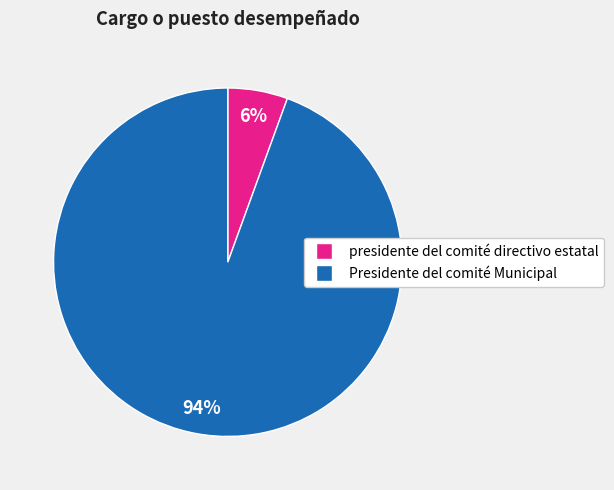

How many segments does this pie chart have?

2